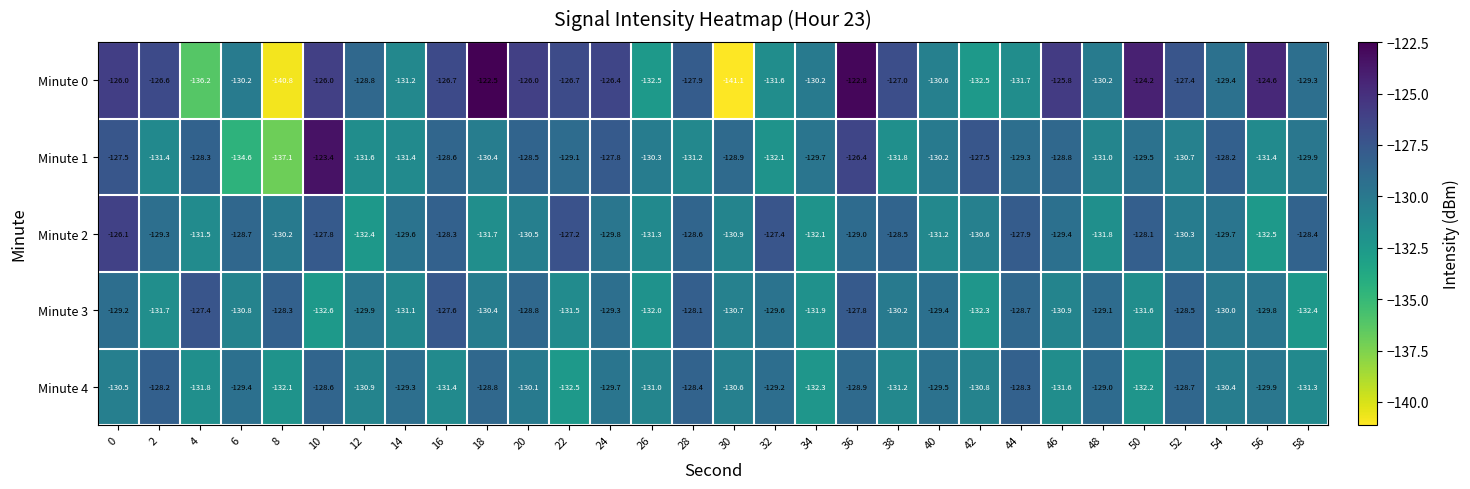

At which label is Minute 2 closest to -129?

36